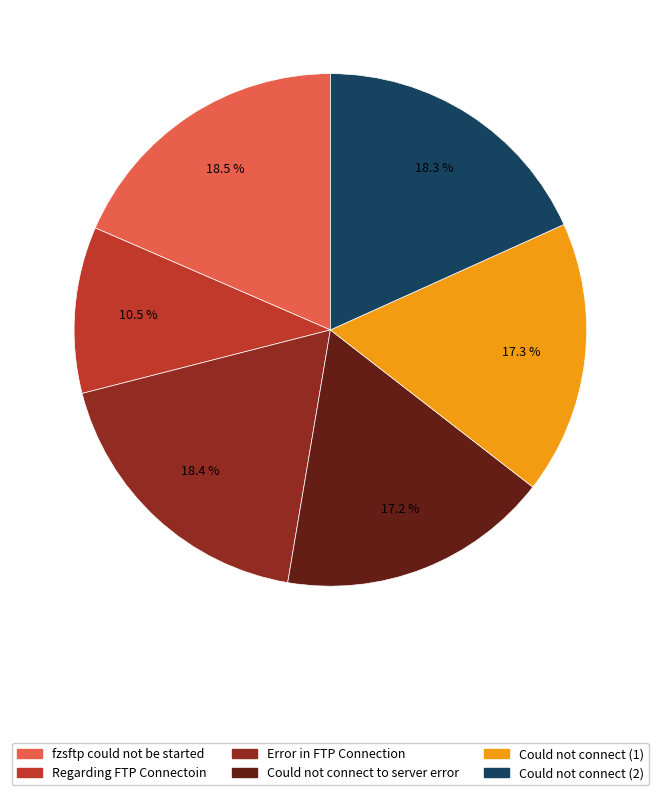

Is there a majority slice in this chart?

No